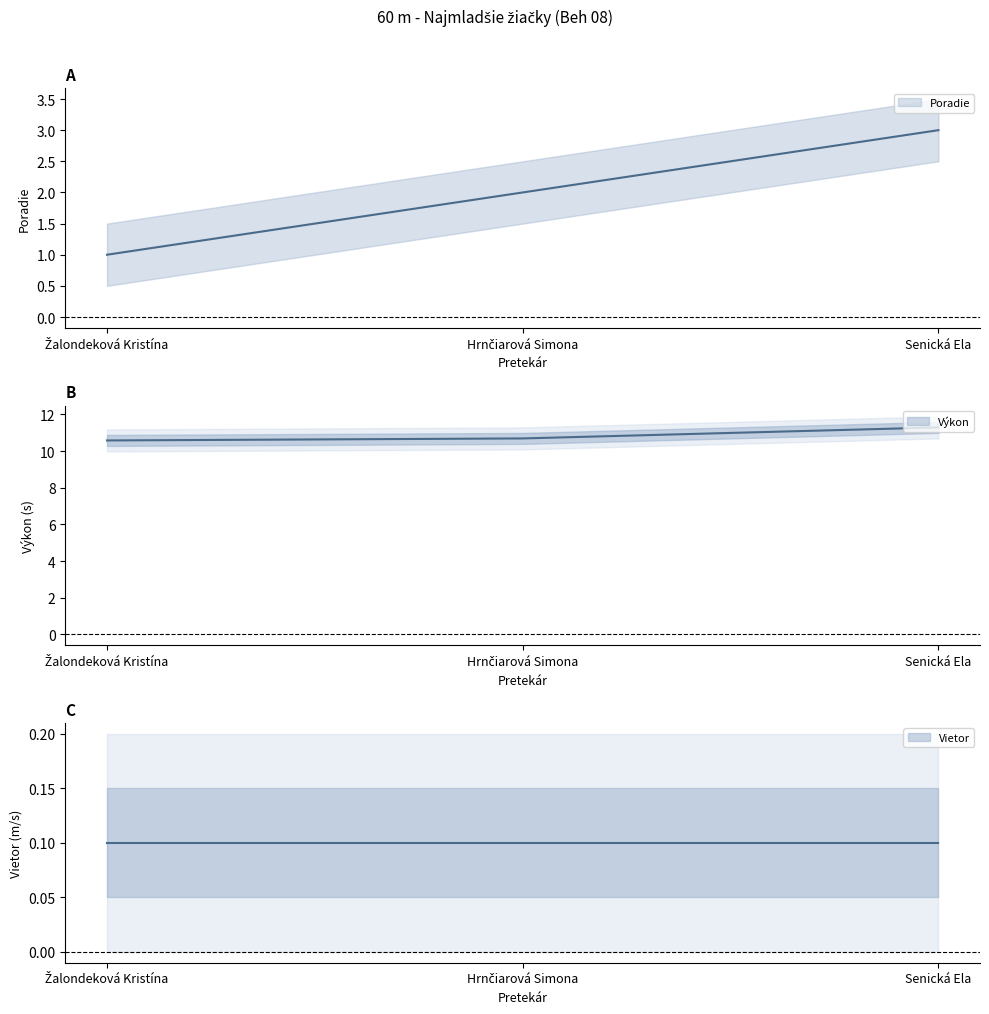

What is the average value of the Poradie series?

2.0